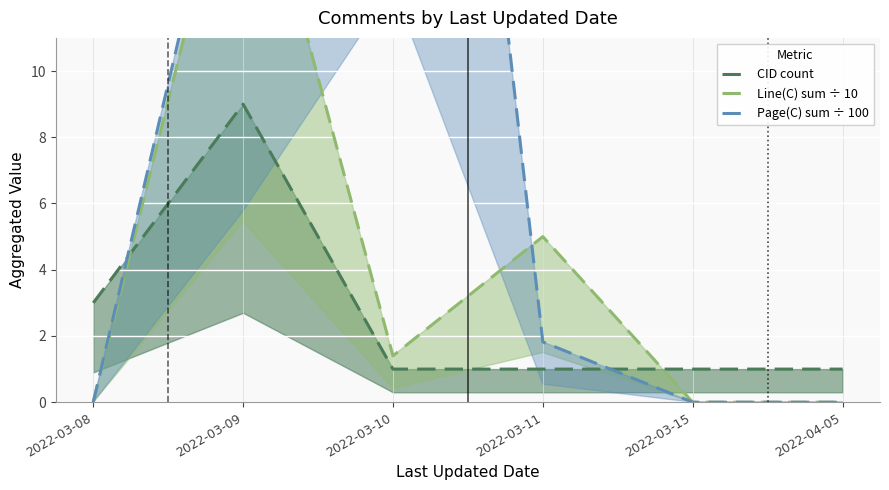

How many lines are shown in the chart?

3